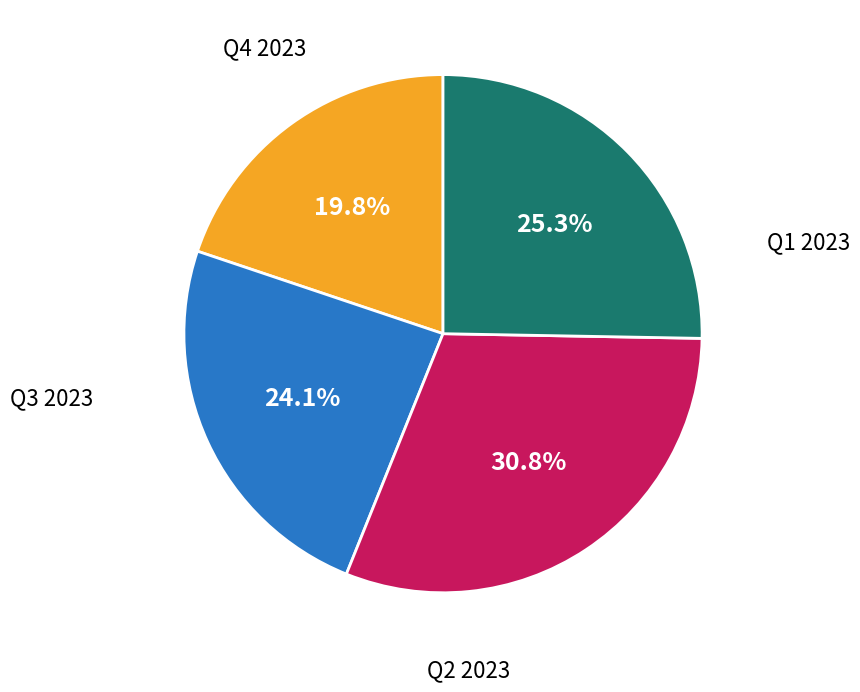

Is there a majority slice in this chart?

No